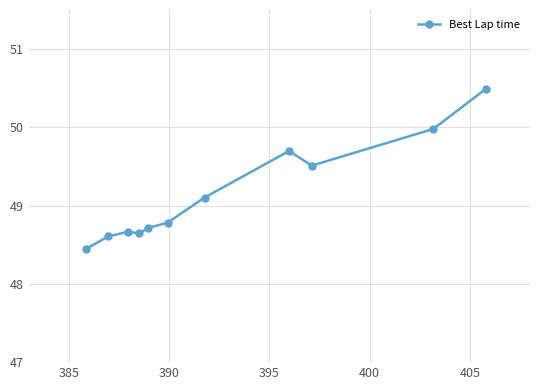

What is the value of the 2nd point from the left?

48.6